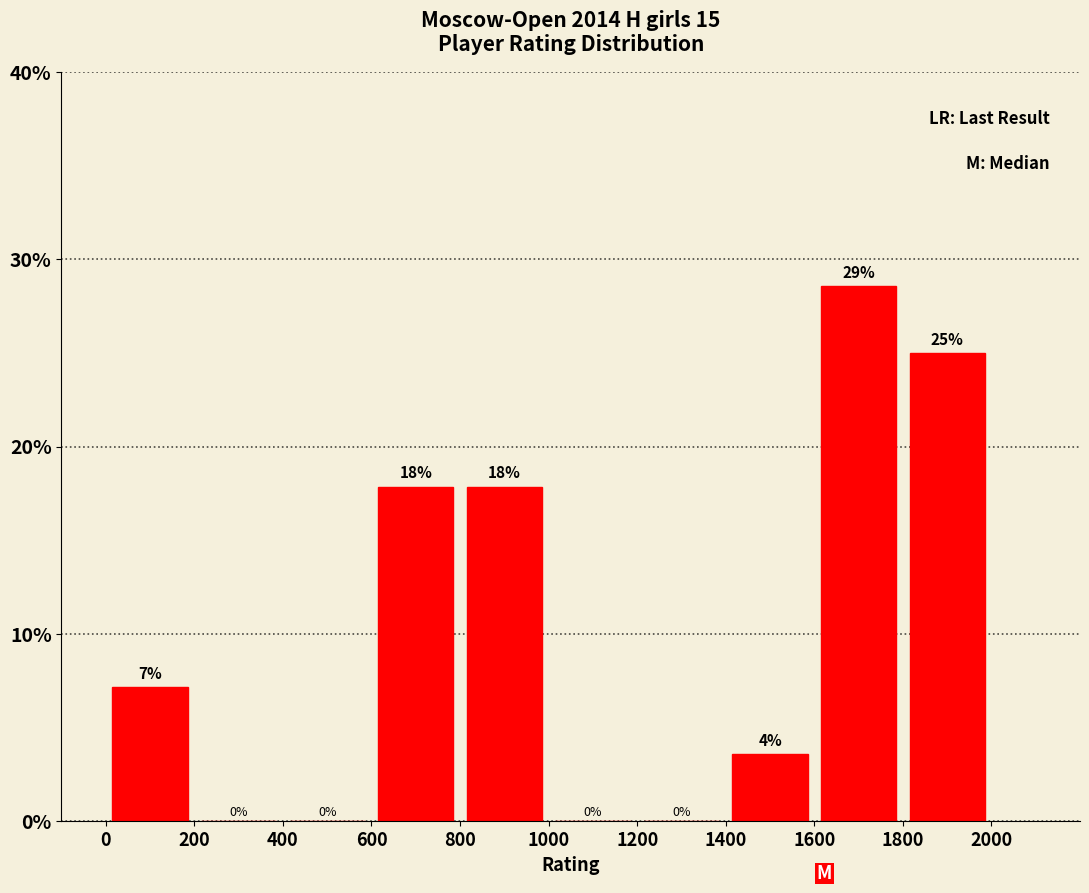

Over which range of the x-axis is the bar tallest?

1600 to 1800